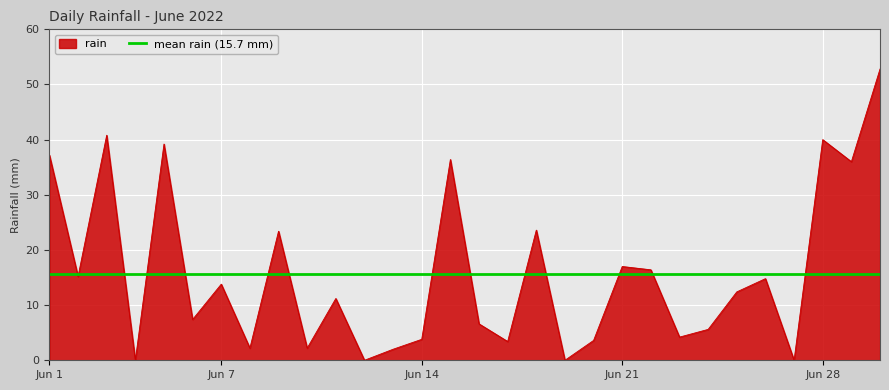

What is the sum of all values?

471.2